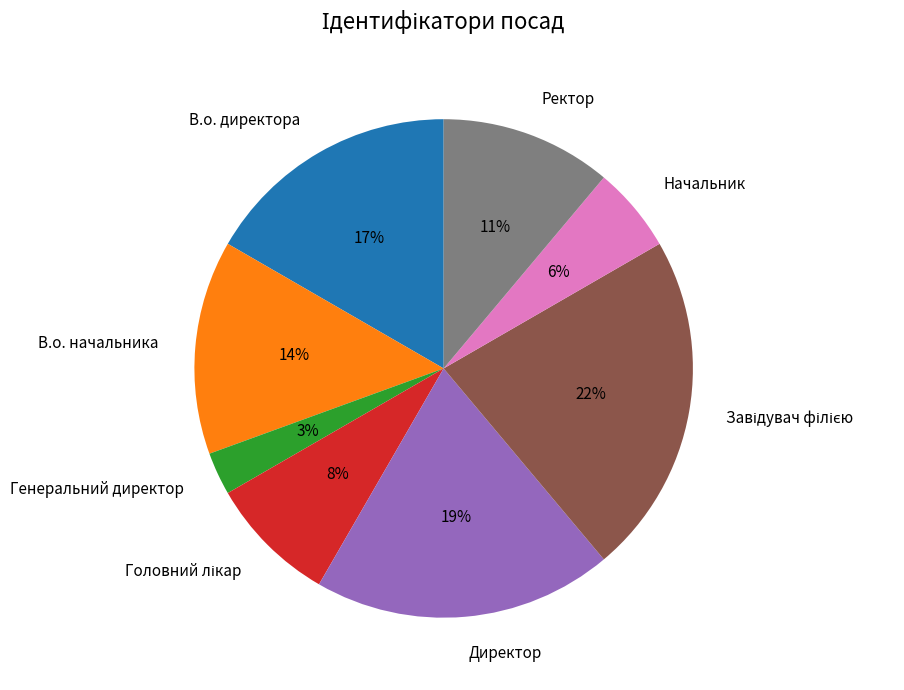

To the nearest percent, what is the difference between the largest and smallest slice percentages?

19%